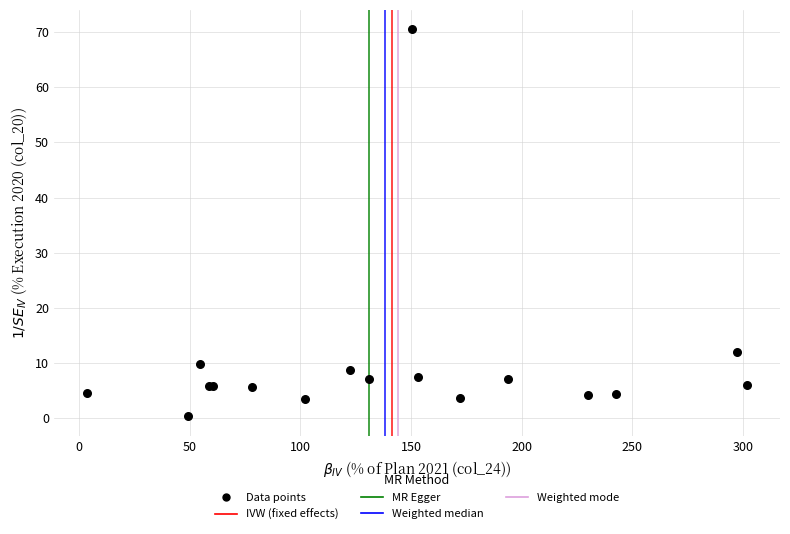

What Y value in the scatter plot is closest to 35?

11.9